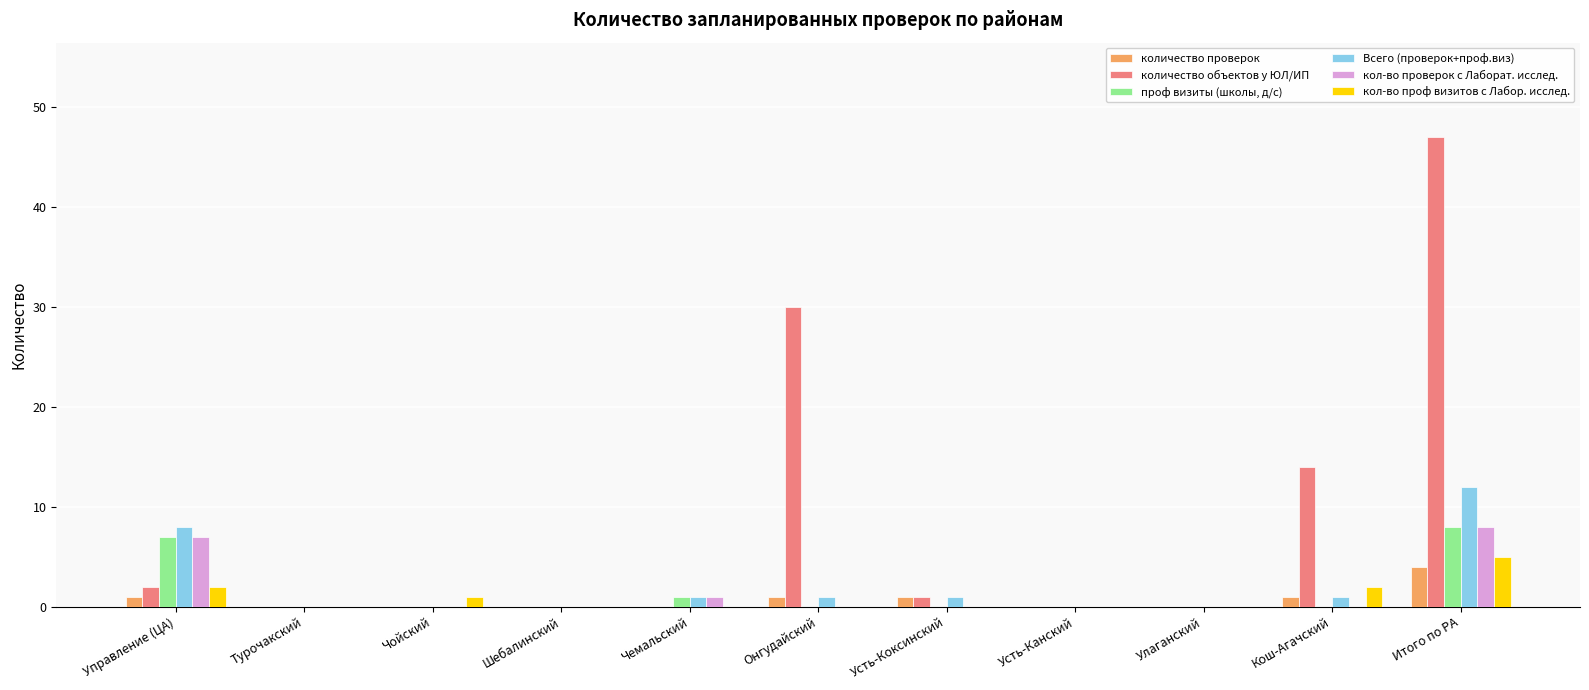

What is the sum of all количество проверок values?

8